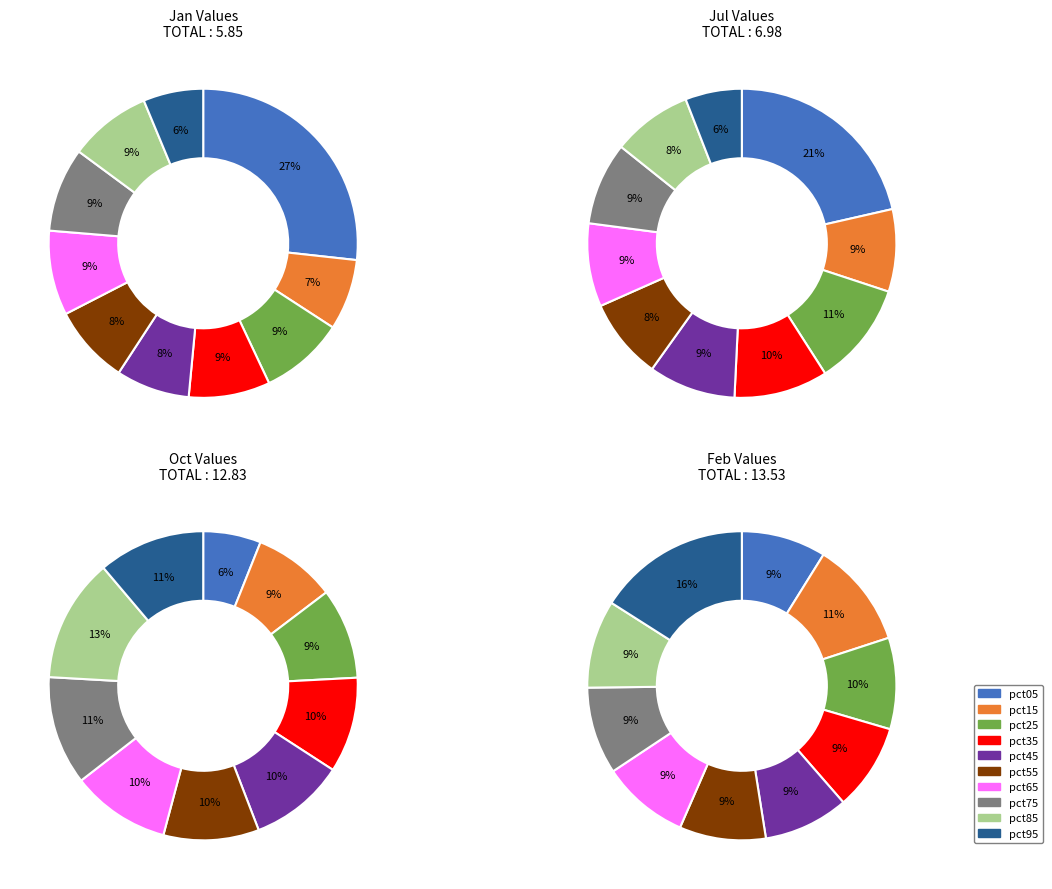

To the nearest percent, what is the difference between the pct95 and pct85 slice percentages?

2%